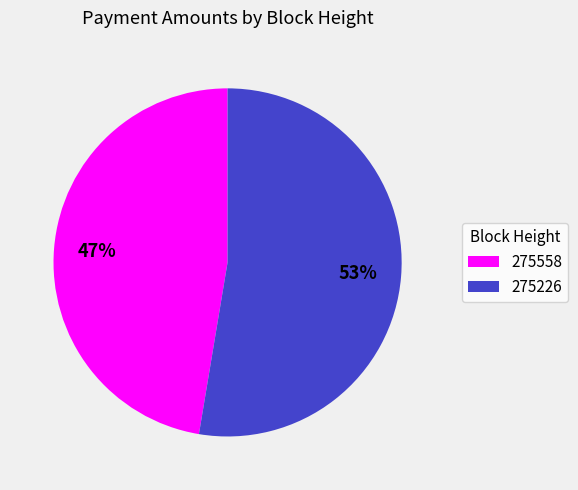

How many slices are in this pie chart?

2